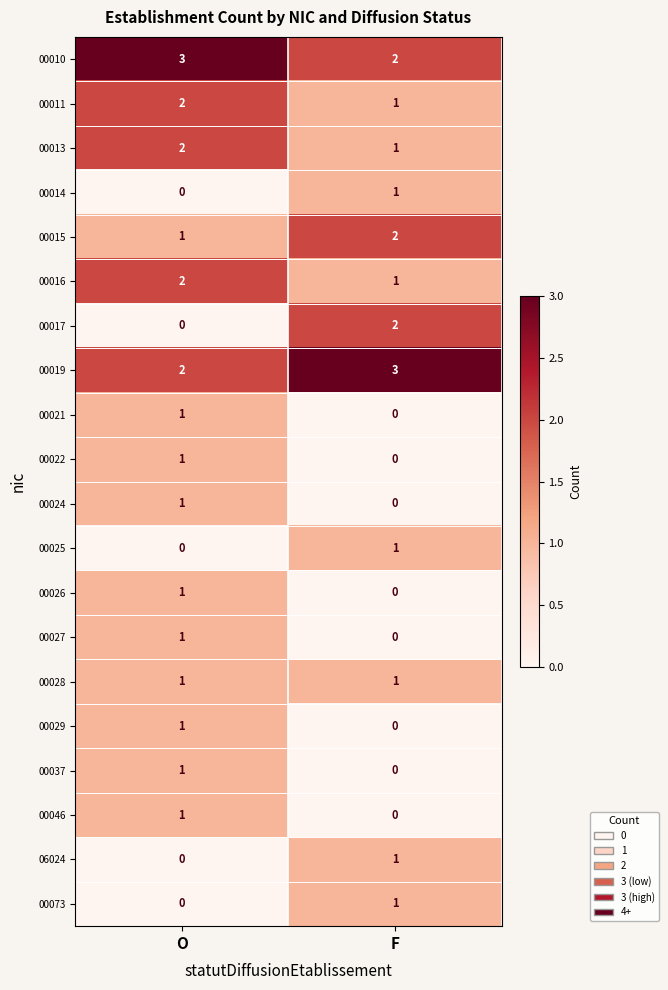

The value of 00046 at F is 0. True or false?

True